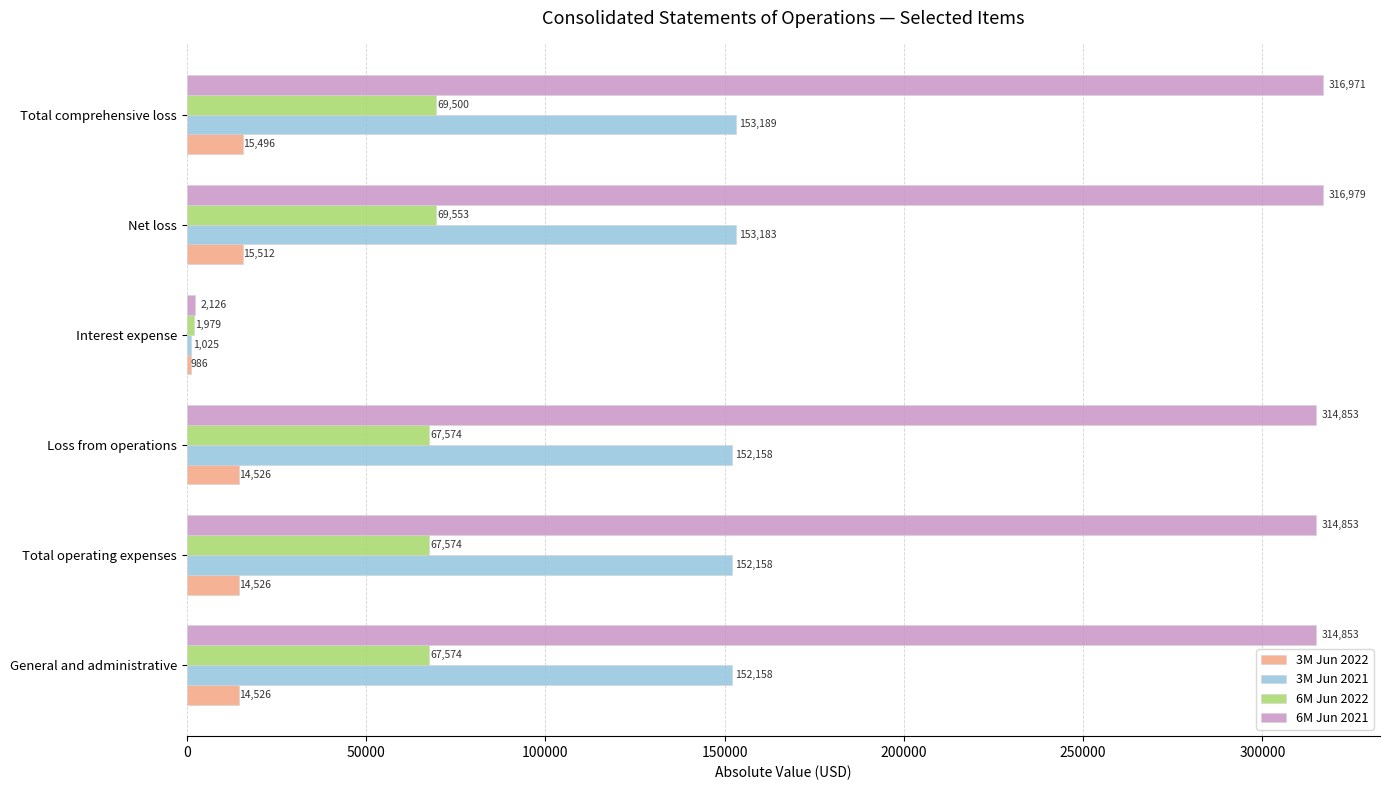

Which series has the largest total across all categories?

6M Jun 2021